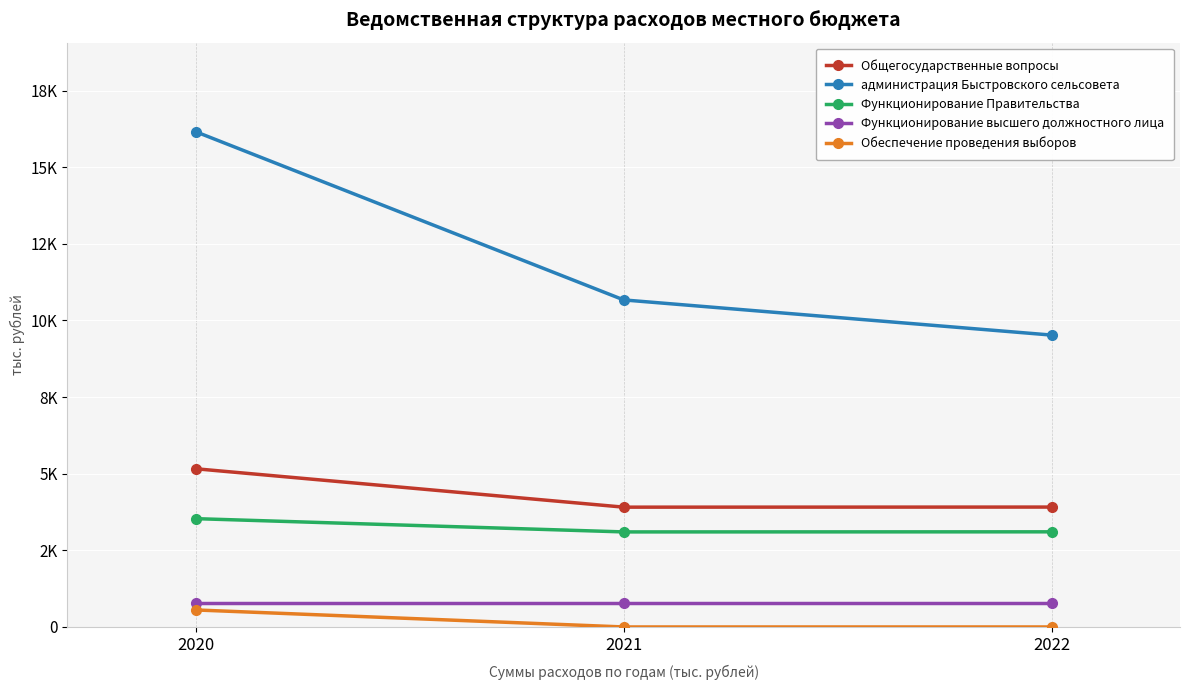

What are all the series names shown in the legend?

Общегосударственные вопросы, администрация Быстровского сельсовета, Функционирование Правительства, Функционирование высшего должностного лица, Обеспечение проведения выборов